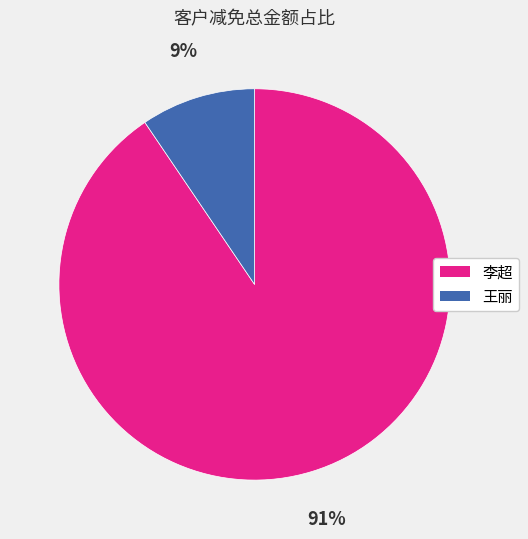

Between 李超 and 王丽, which is larger?

李超